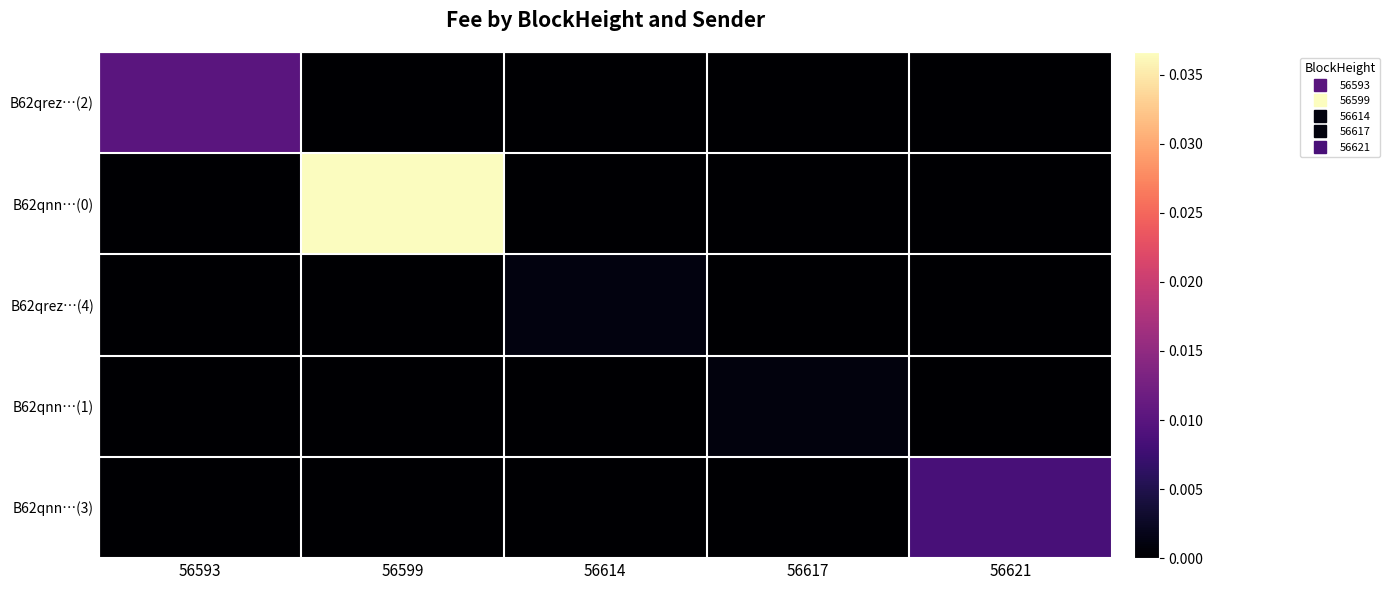

Between 56617 and 56621, which series saw the biggest shift?

B62qnn…(3)